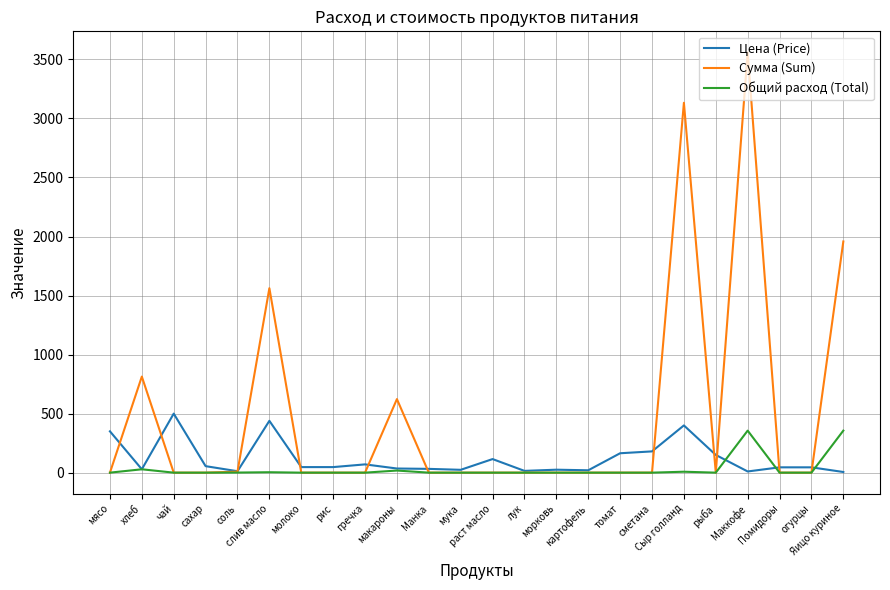

The value of Сумма (Sum) at гречка is 0.0. True or false?

True